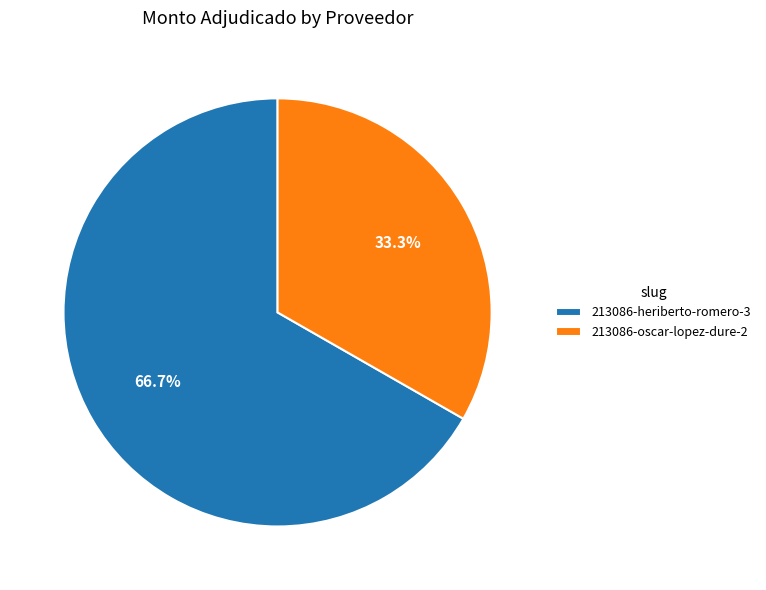

Rank the categories by value from lowest to highest.

213086-oscar-lopez-dure-2, 213086-heriberto-romero-3